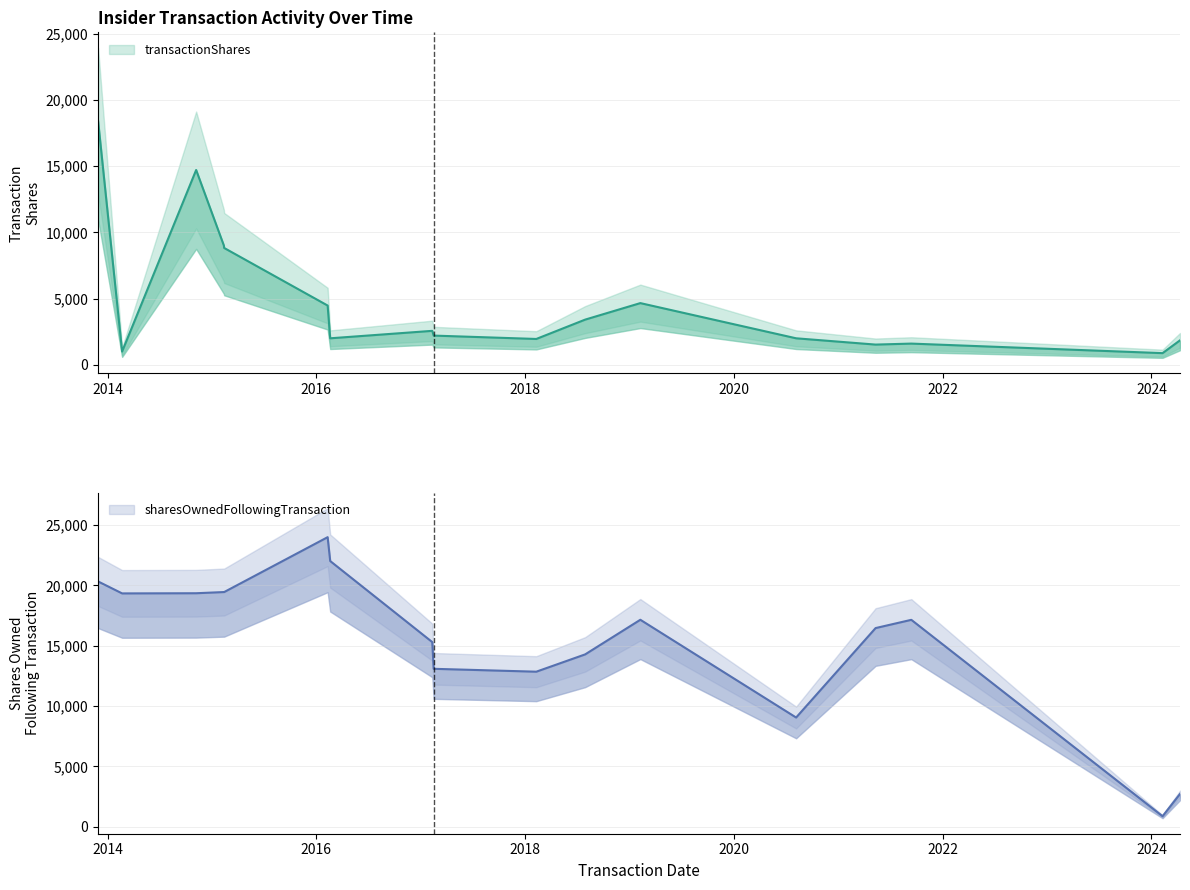

Which label corresponds to the largest value in the chart?

2016-02-10